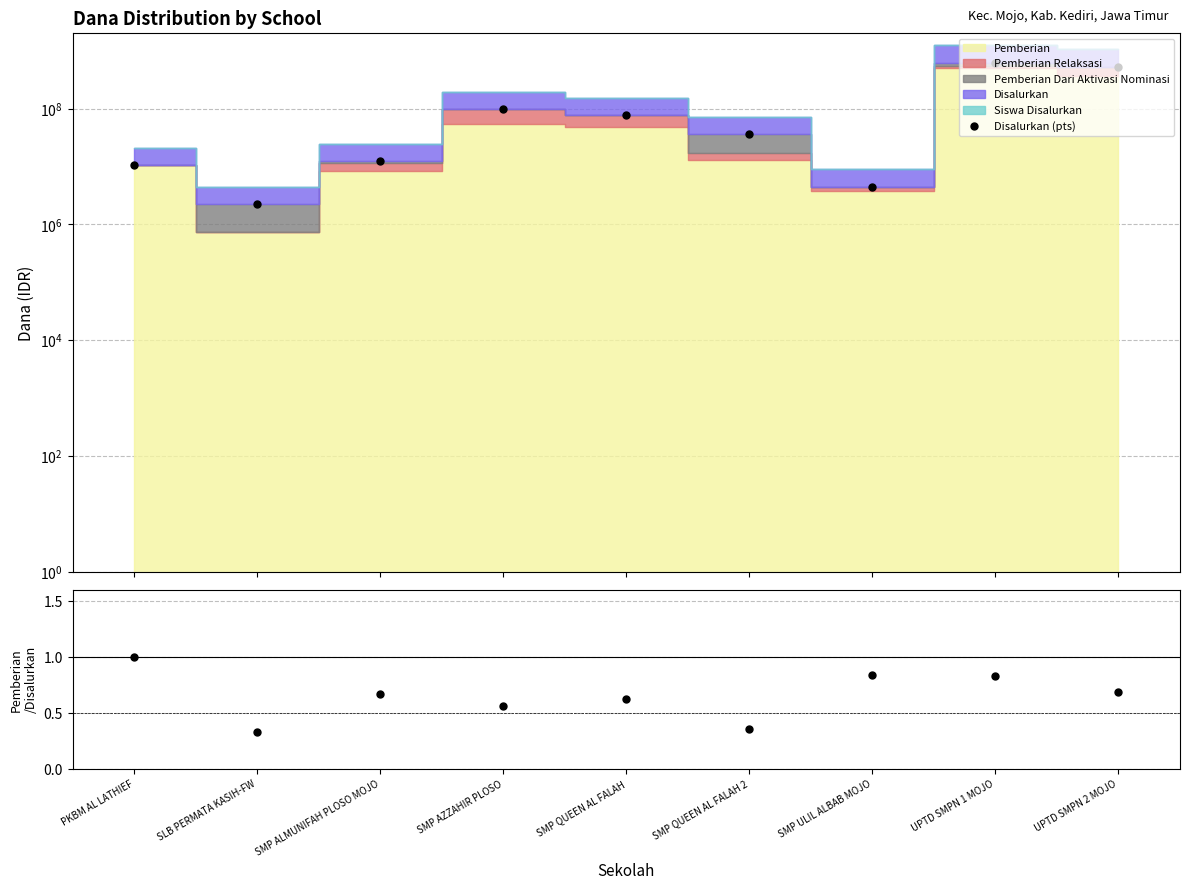

What is the difference between the Pemberian/Disalurkan values at SMP QUEEN AL FALAH 2 and SMP AZZAHIR PLOSO?

0.2